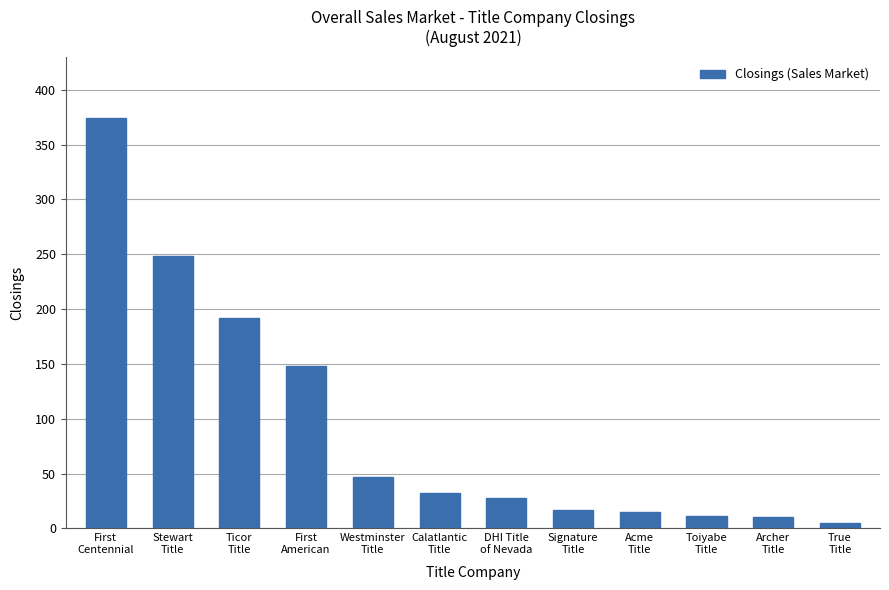

At which label is the value closest to 189?

Ticor
Title